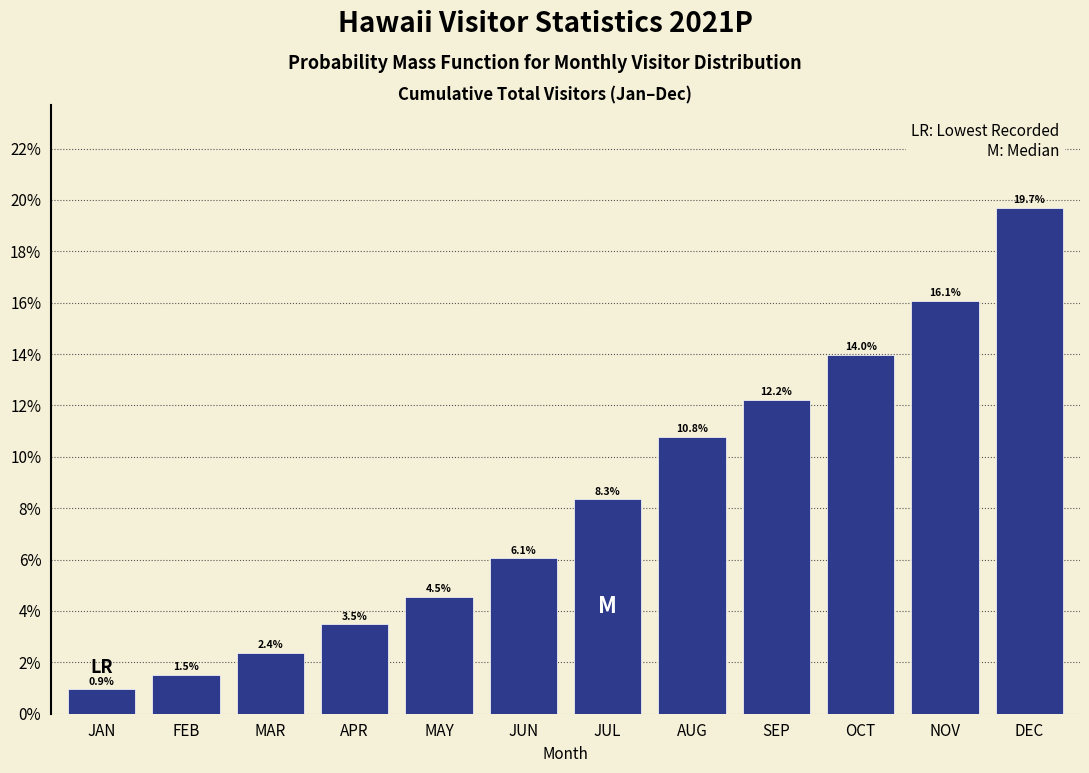

Reading right to left, list all the values displayed in this chart.

DEC=19.7	NOV=16.1	OCT=14.0	SEP=12.2	AUG=10.8	JUL=8.3	JUN=6.1	MAY=4.5	APR=3.5	MAR=2.4	FEB=1.5	JAN=0.9